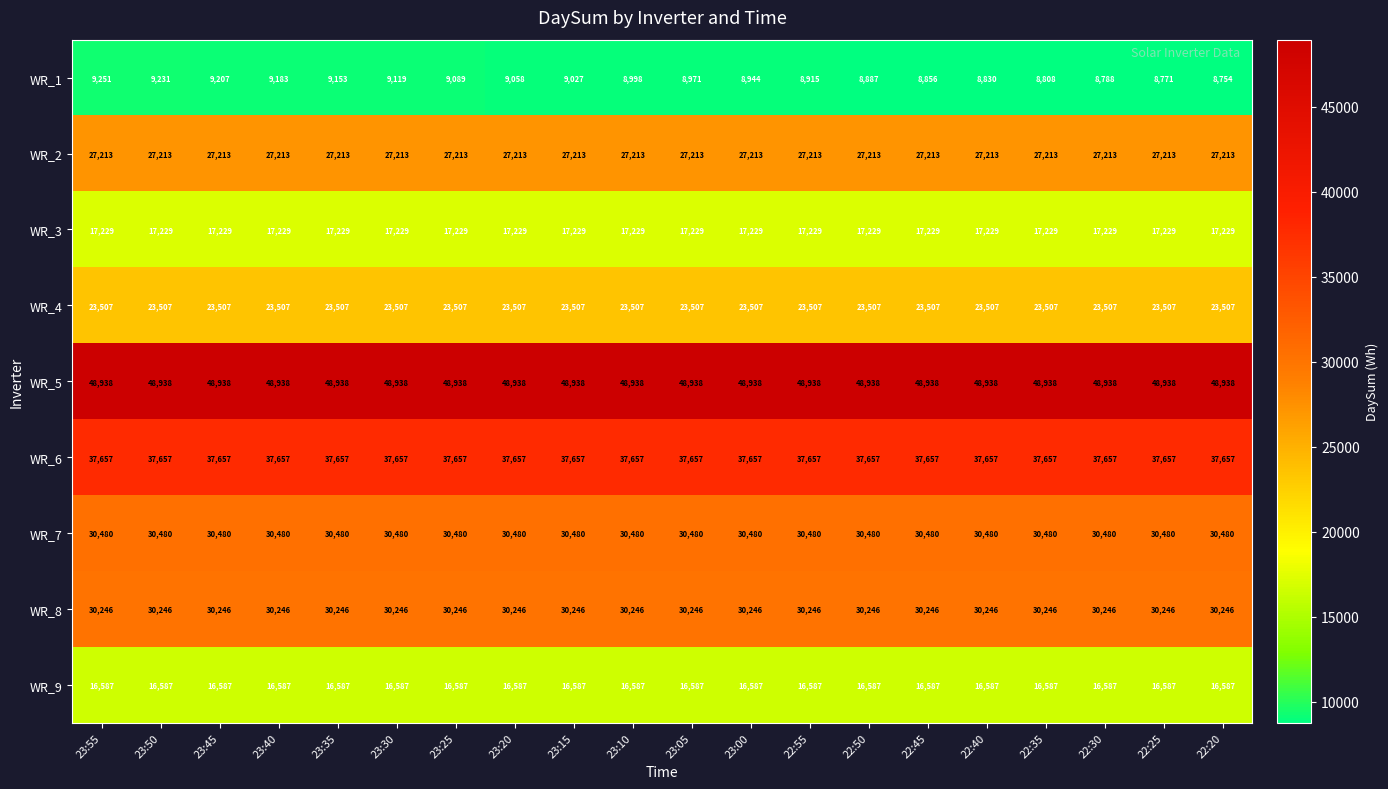

Which series has the largest total across all categories?

WR_5